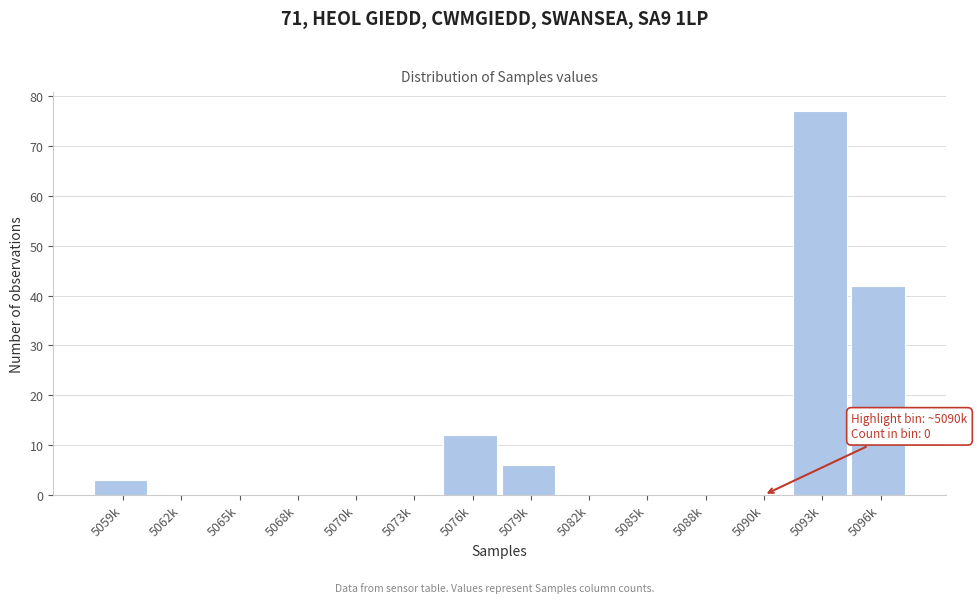

Reading right to left, what are all the values shown in this chart?

5096k=42	5093k=77	5090k=0	5088k=0	5085k=0	5082k=0	5079k=6	5076k=12	5073k=0	5070k=0	5068k=0	5065k=0	5062k=0	5059k=3